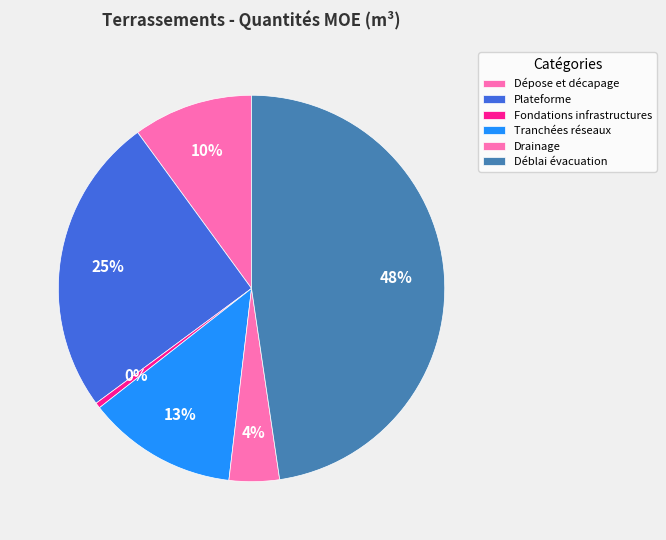

What percentage do Fondations infrastructures and Déblai évacuation together represent?

48.1%